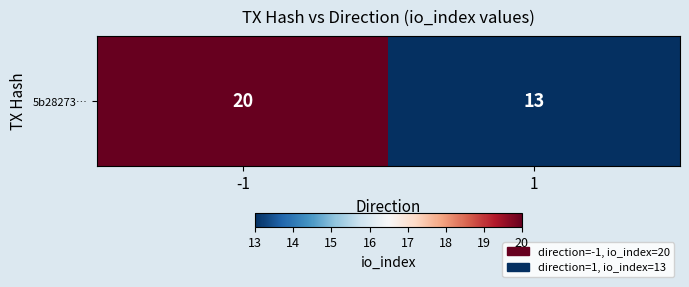

Which category has the highest value across all series?

-1